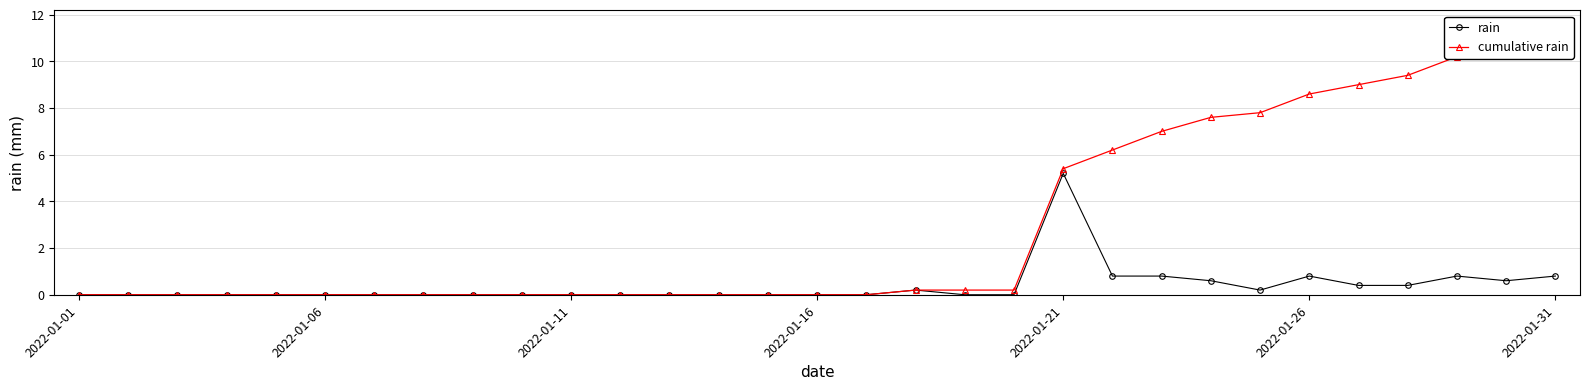

Which series has the largest total across all categories?

cumulative rain